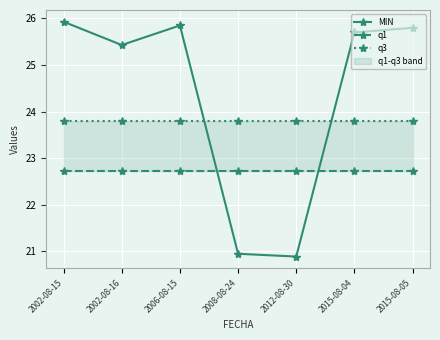

What is the label of the 1st point from the left?

2002-08-15